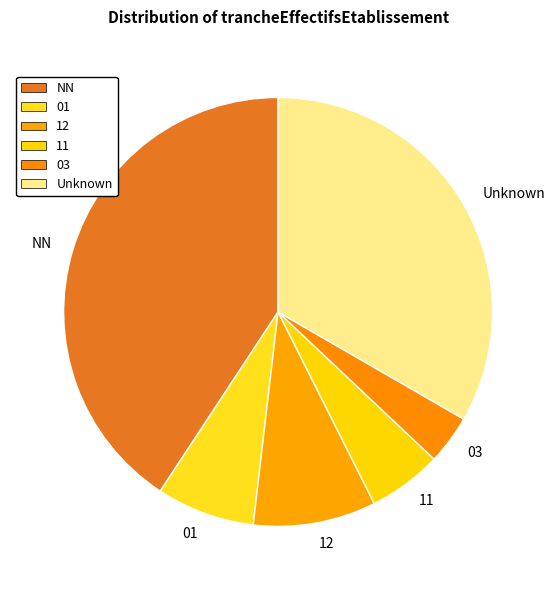

Which category has the smallest portion of the pie?

03